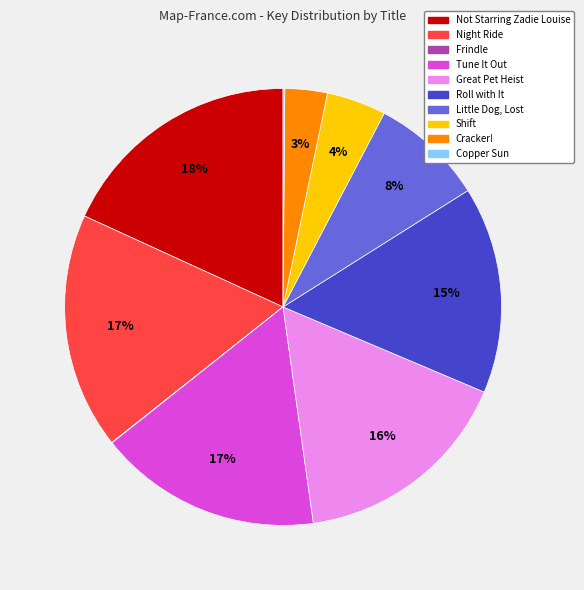

True or false: Tune It Out accounts for 17% of the total.

True